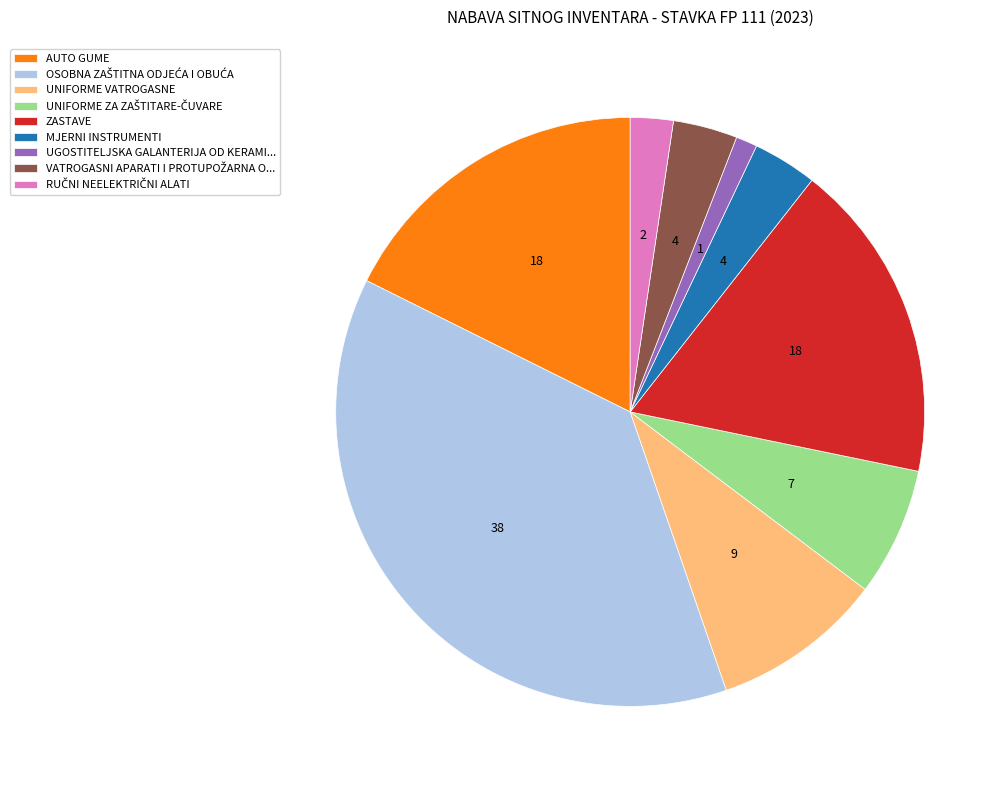

Which slice is the smallest?

UGOSTITELJSKA GALANTERIJA OD KERAMI...